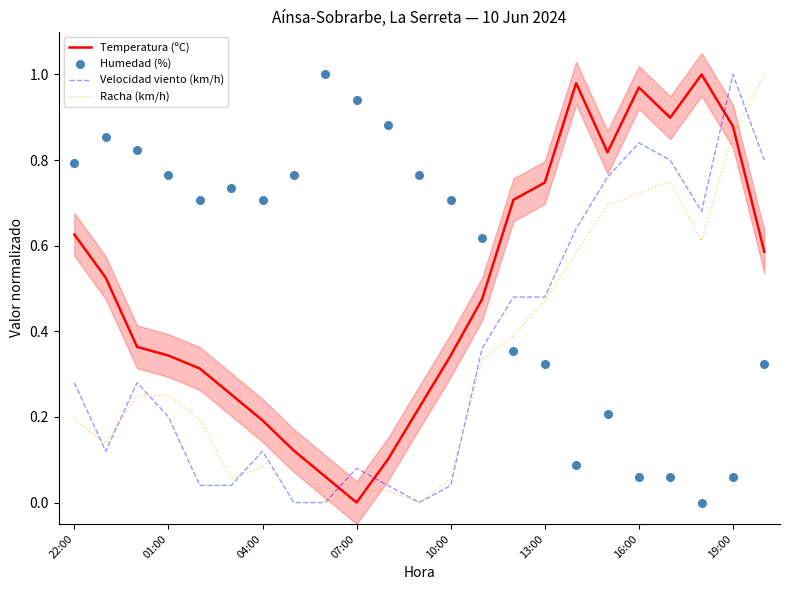

Which series has the largest total across all categories?

Humedad (%)